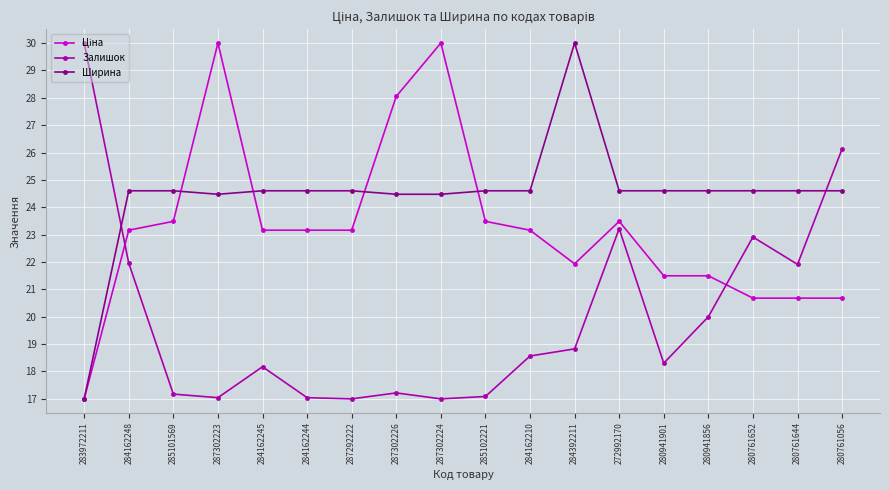

What is the value of the Залишок point at the 10th from the left?

17.1